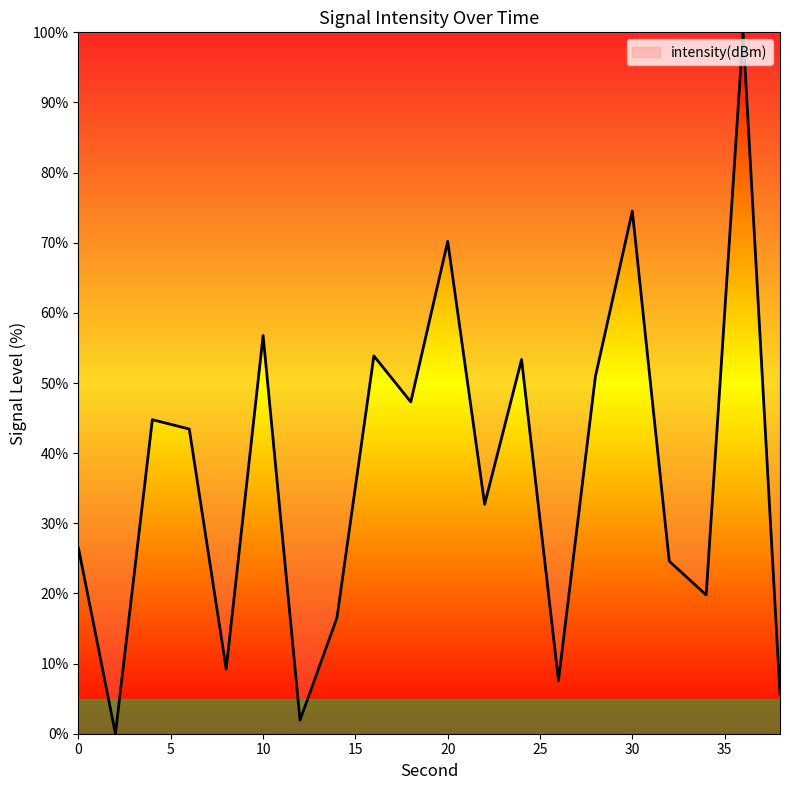

What is the greatest value displayed?

100.0